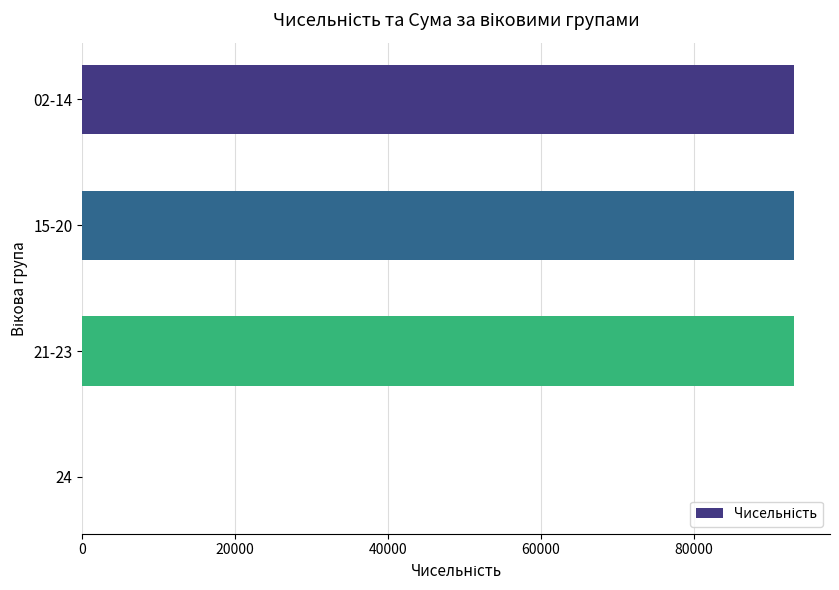

Is it true that the value at 24 is 0?

True